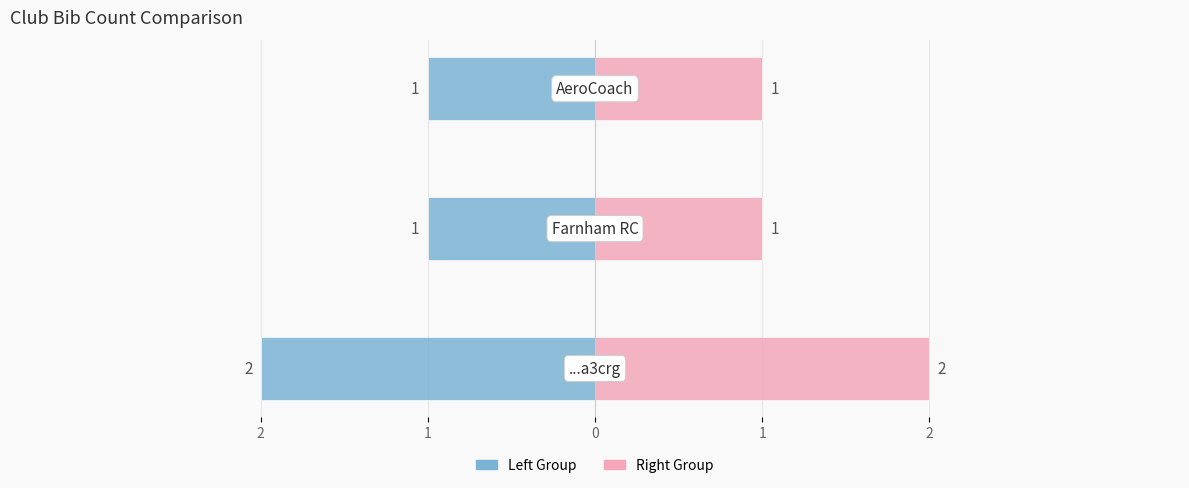

Count the Bib Count (Left) values in the range -2 to -1.

3